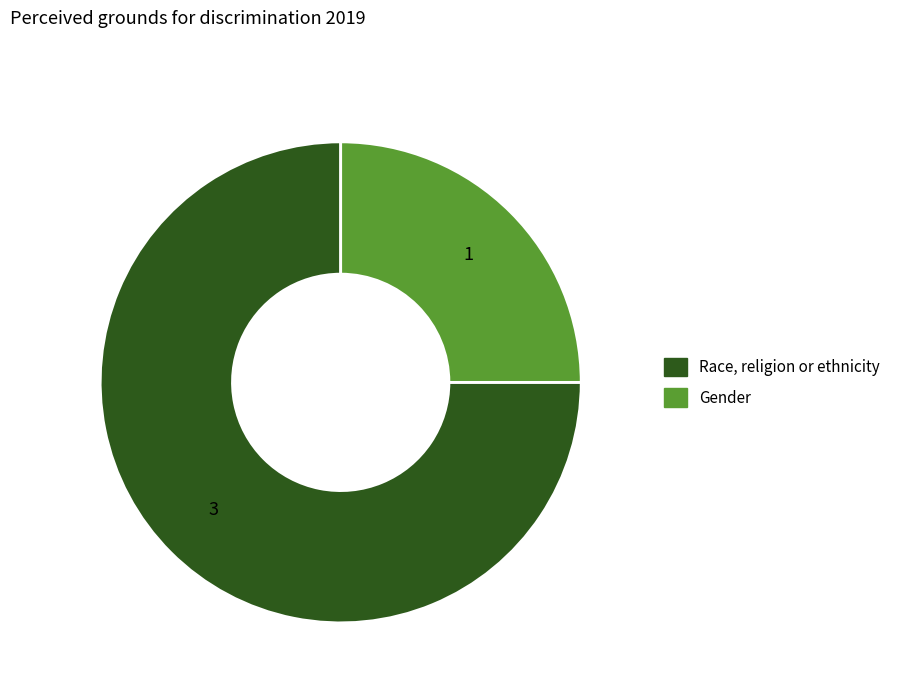

Is there any slice that represents more than half of the pie?

Yes